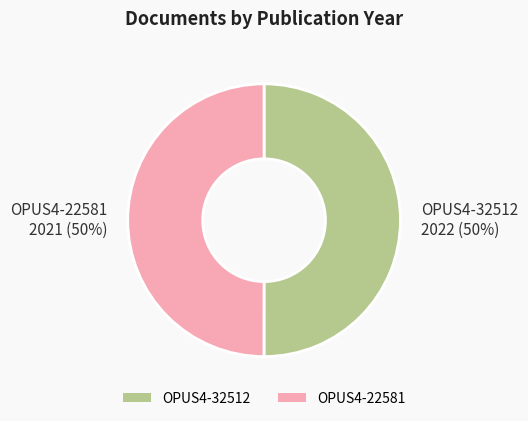

Do OPUS4-32512 and OPUS4-22581 together represent more than half of the pie?

Yes